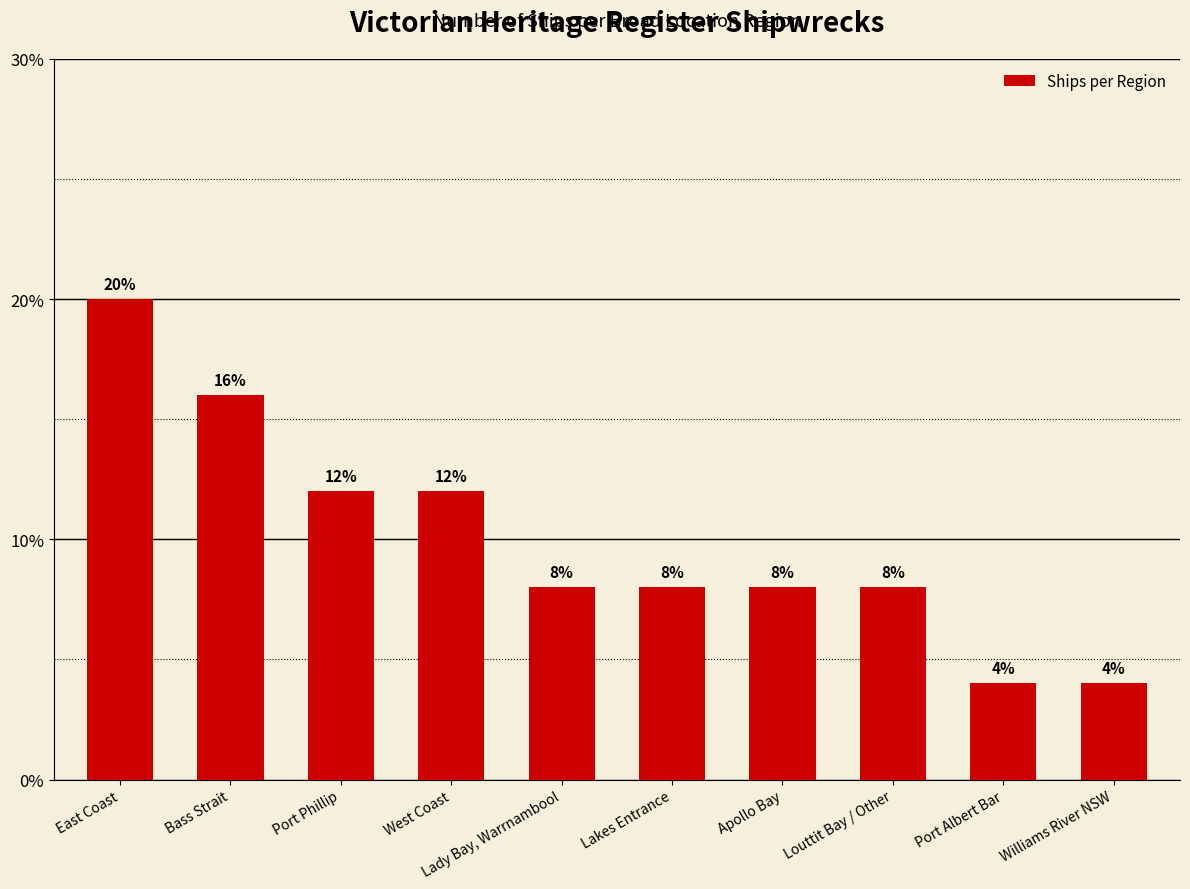

What is the difference between the maximum and second lowest values?

0.2